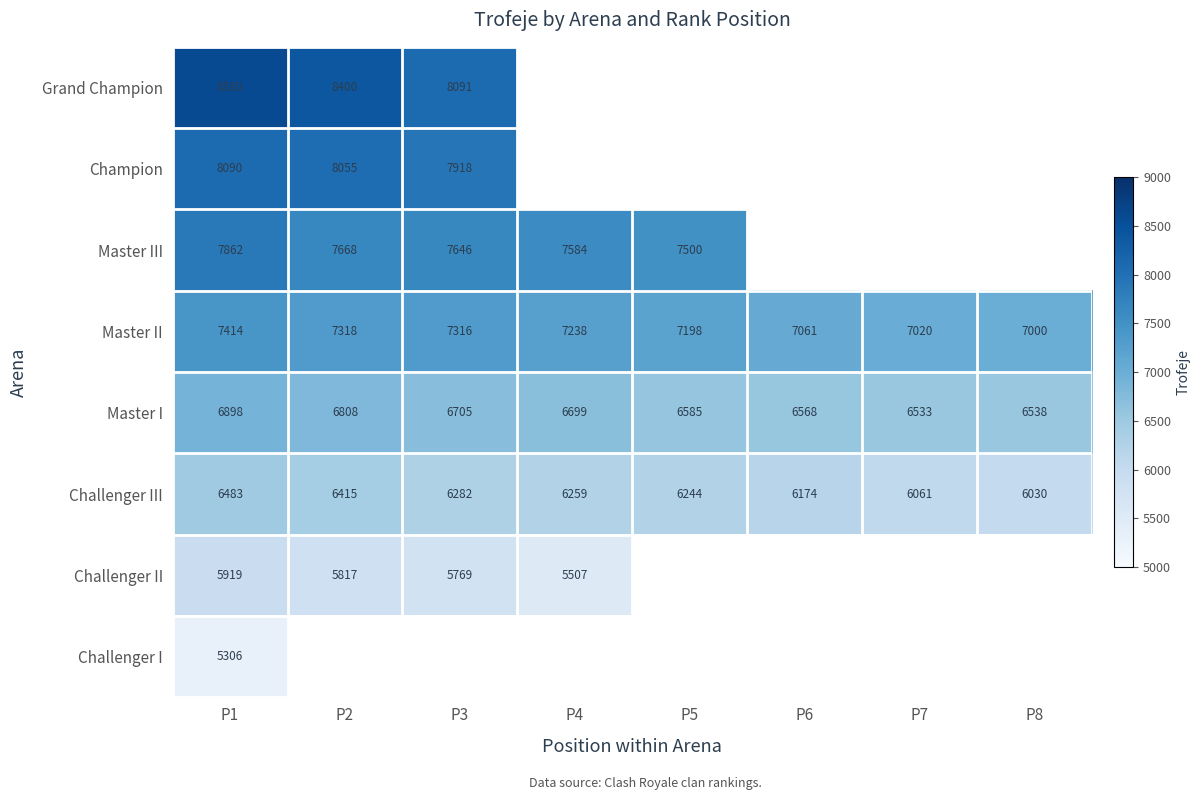

The value of Master II at P2 is 4578. True or false?

False